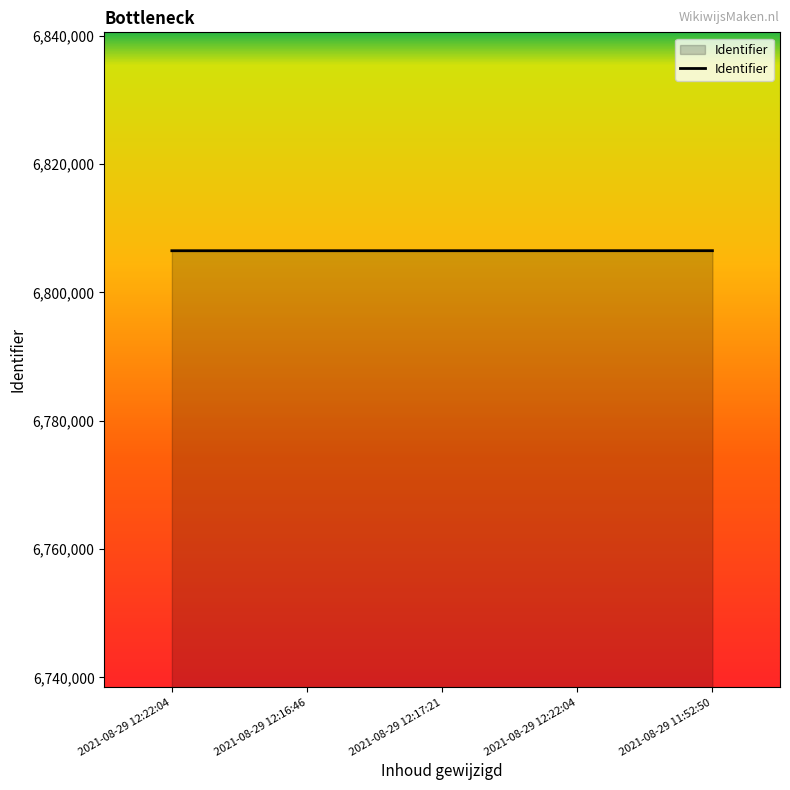

Reading left to right, list all the values displayed in this chart.

6806505	6806506	6806508	6806510	6806512